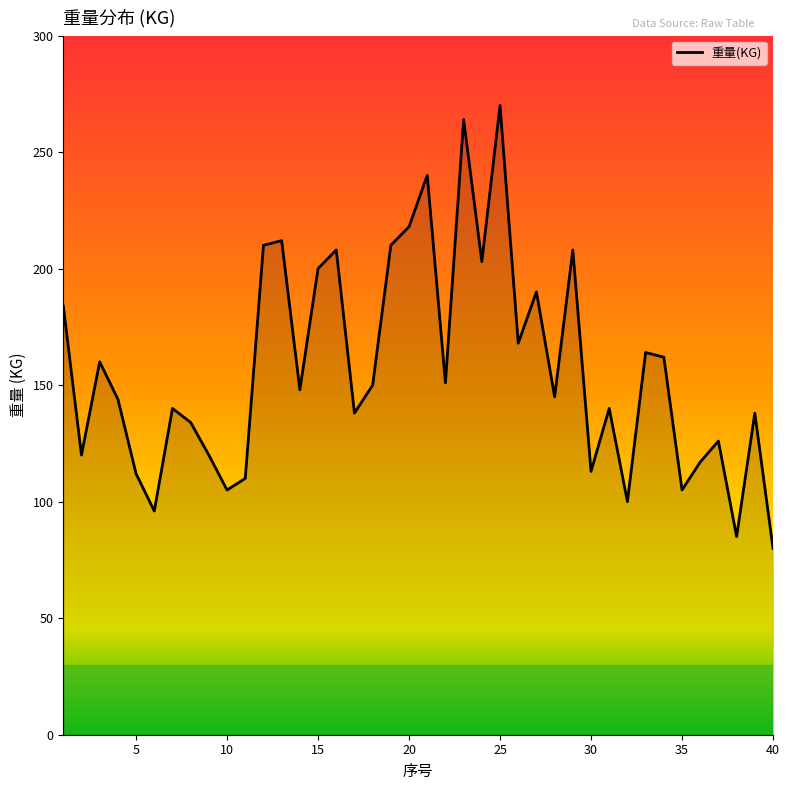

What is the difference between the maximum and second lowest values?

185